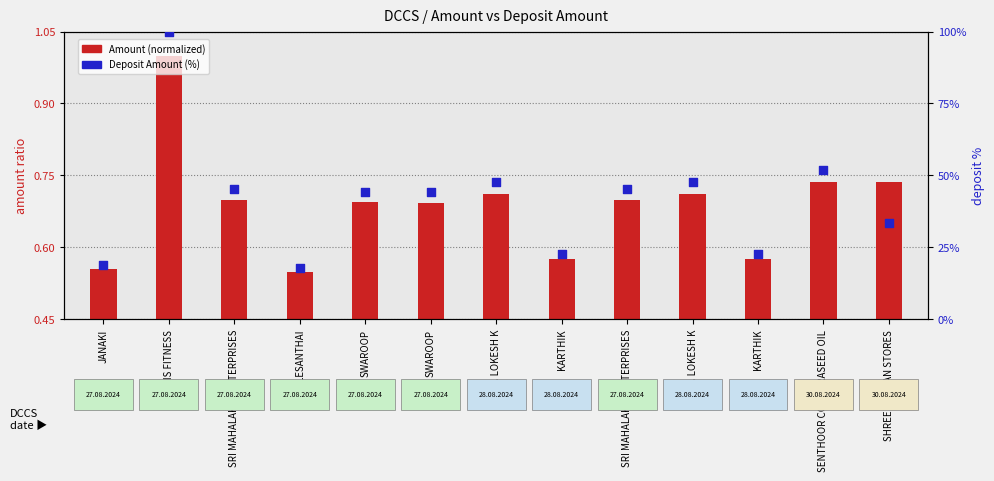

What is the change in value from Mr. LOKESH K to SENTHOOR COLD PRASEED OIL?

+4.4